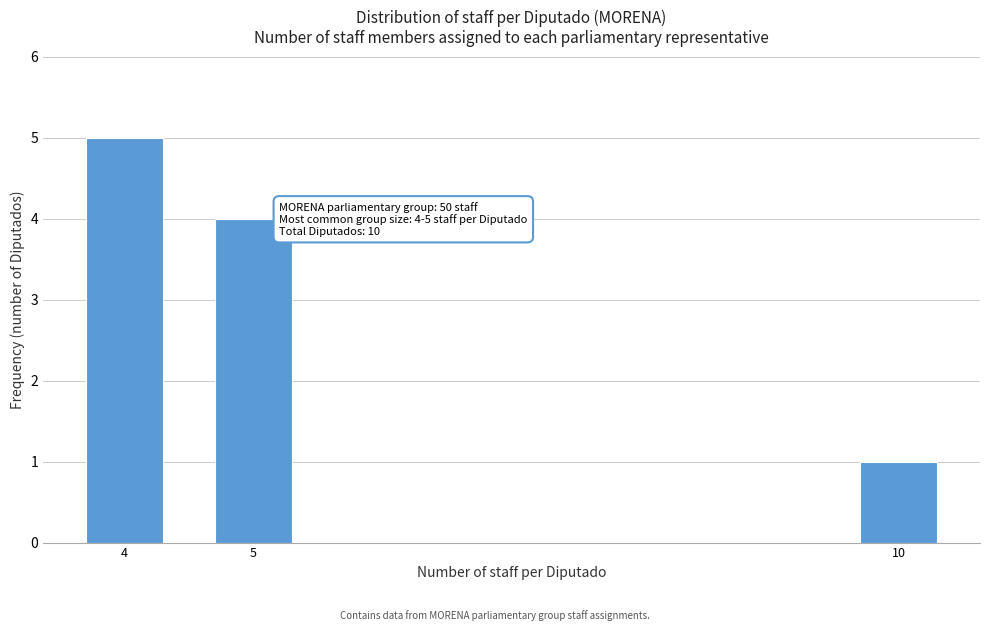

Reading left to right, transcribe all the data shown in this chart.

5	4	1